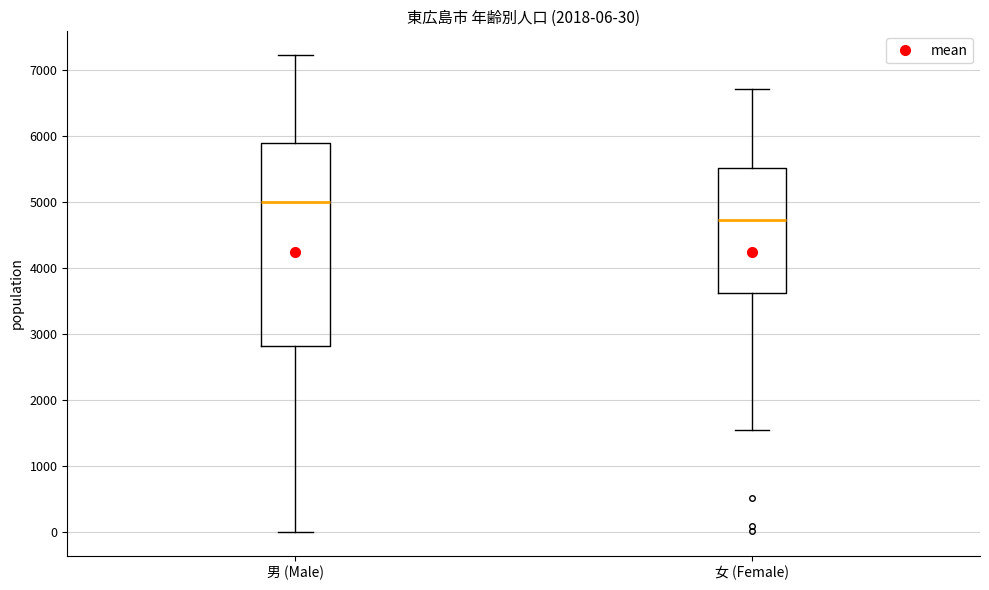

Which box has the highest median line?

男 (Male)